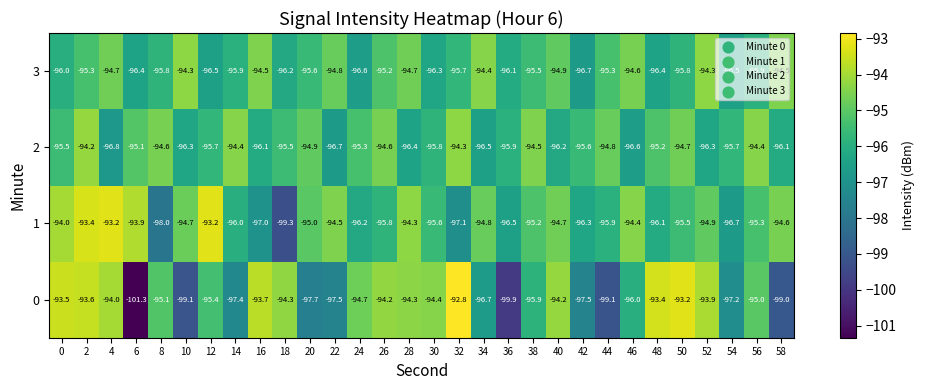

What is the difference between the highest and lowest values at 58?

4.5